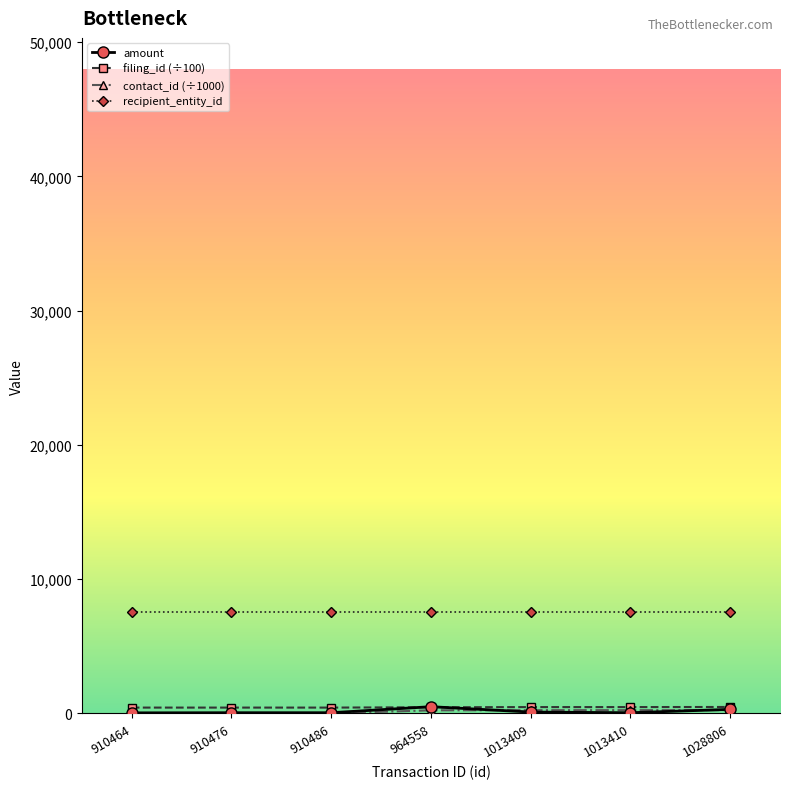

What is the maximum value shown in the chart?

7579.0